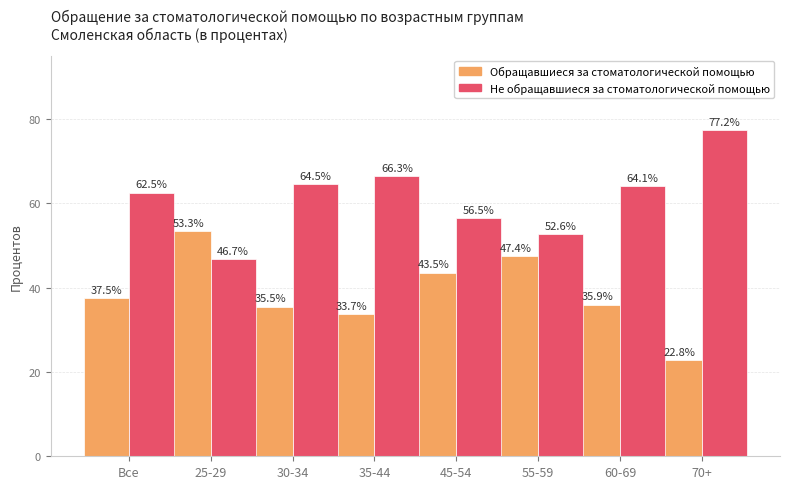

What is the total value across all series at Все?

100.0